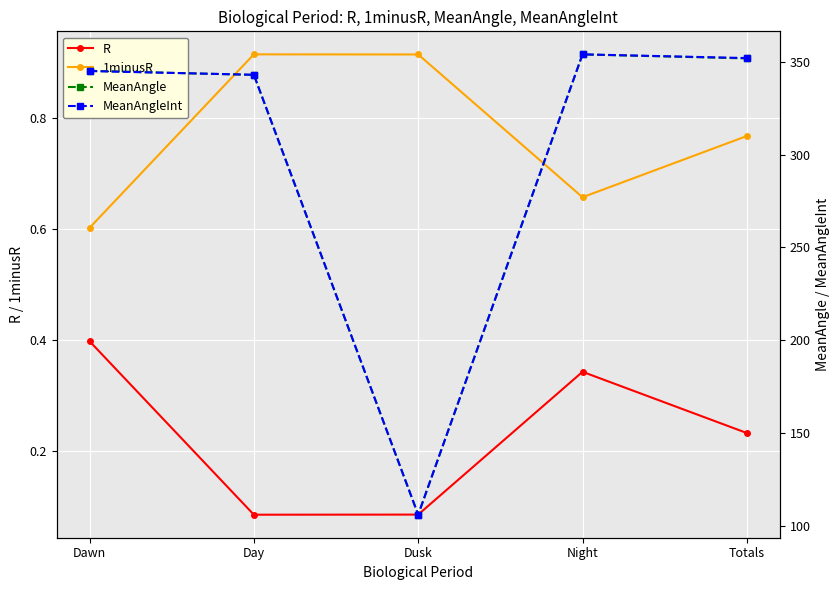

Is it true that R equals 0.1 at Day?

True